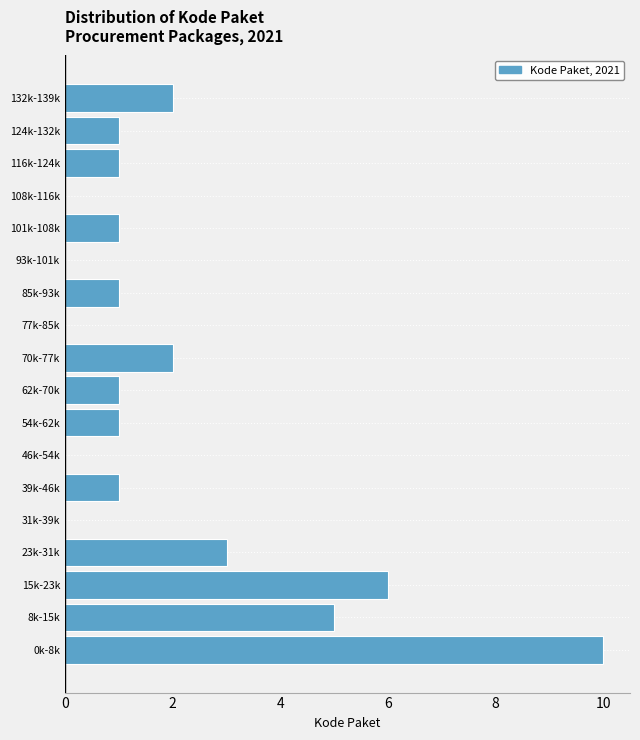

Reading bottom to top, what are all the values shown in this chart?

0k-8k=10	8k-15k=5	15k-23k=6	23k-31k=3	31k-39k=0	39k-46k=1	46k-54k=0	54k-62k=1	62k-70k=1	70k-77k=2	77k-85k=0	85k-93k=1	93k-101k=0	101k-108k=1	108k-116k=0	116k-124k=1	124k-132k=1	132k-139k=2